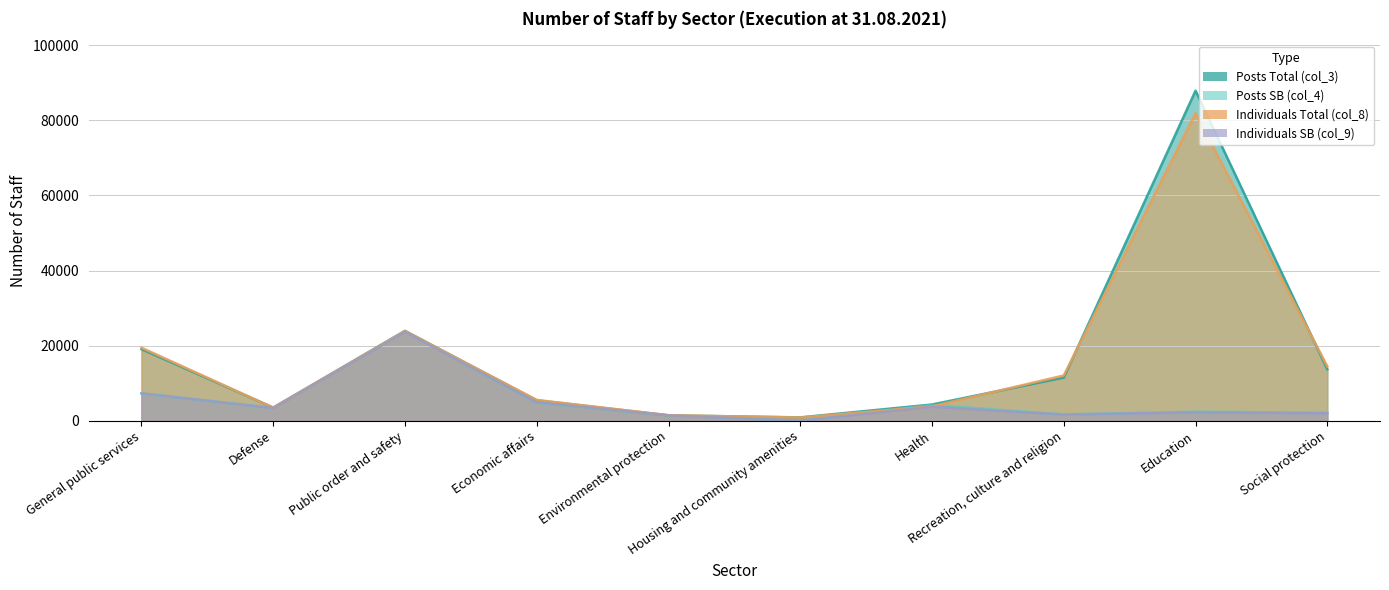

What is the total value across all series at Defense?

13661.8